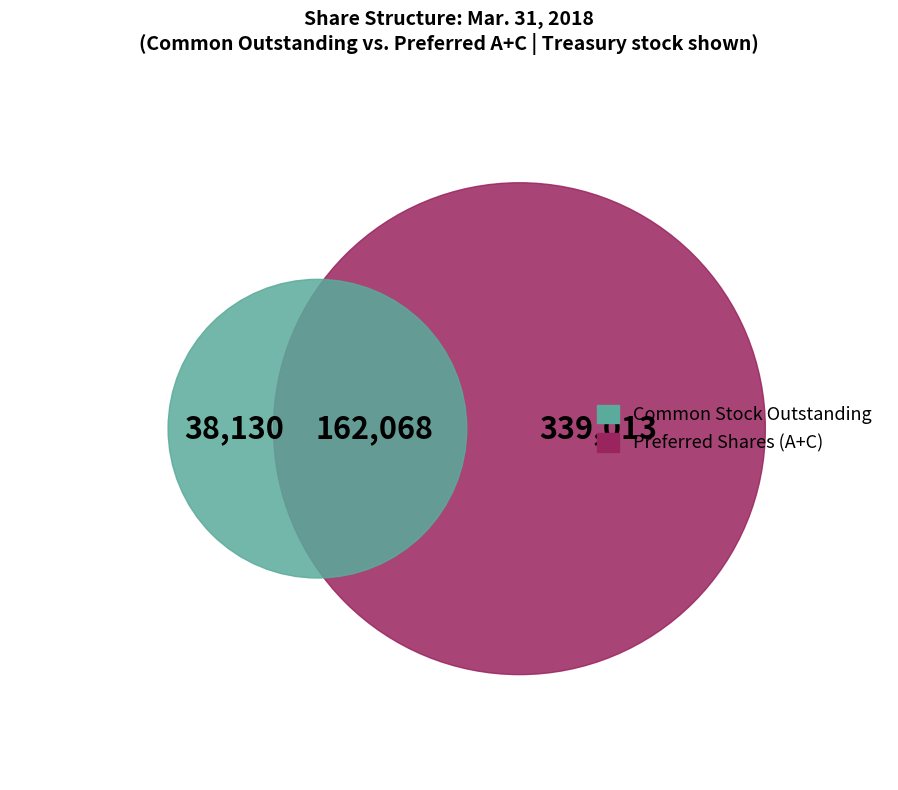

Which slice is the smallest?

Treasury stock (shares)